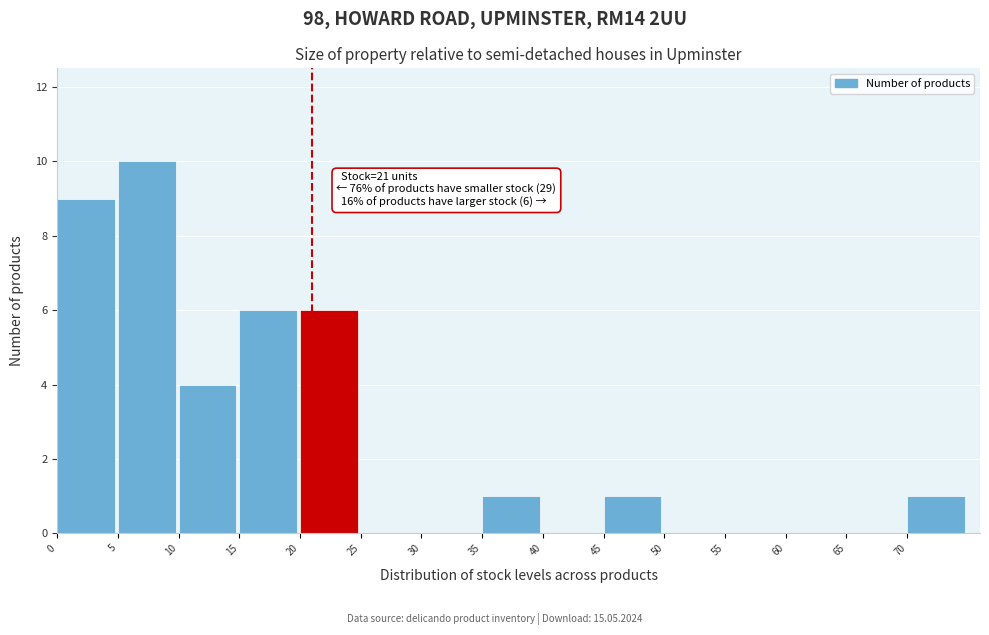

Which range on the x-axis has the tallest bar?

5 to 10